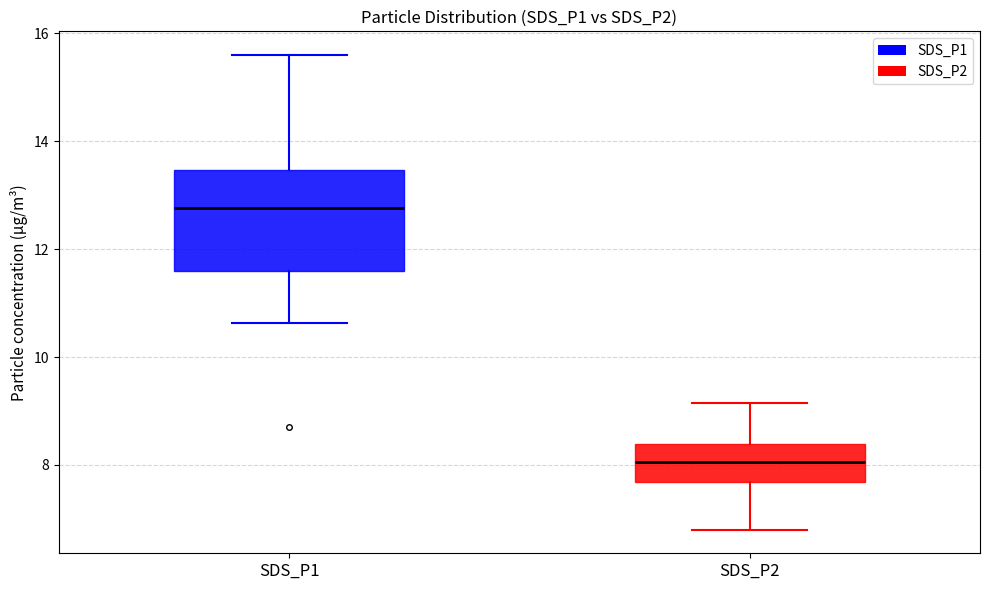

Reading left to right, read every box against the y-axis: the position of its median line, the range the box covers, and the ends of its whiskers. The values are not printed on the chart, so give them approximately, as read against the axis.

SDS_P1: median 12.8, box 11.6 to 13.4, whiskers 10.6 to 15.6
SDS_P2: median 8.0, box 7.6 to 8.4, whiskers 6.8 to 9.2